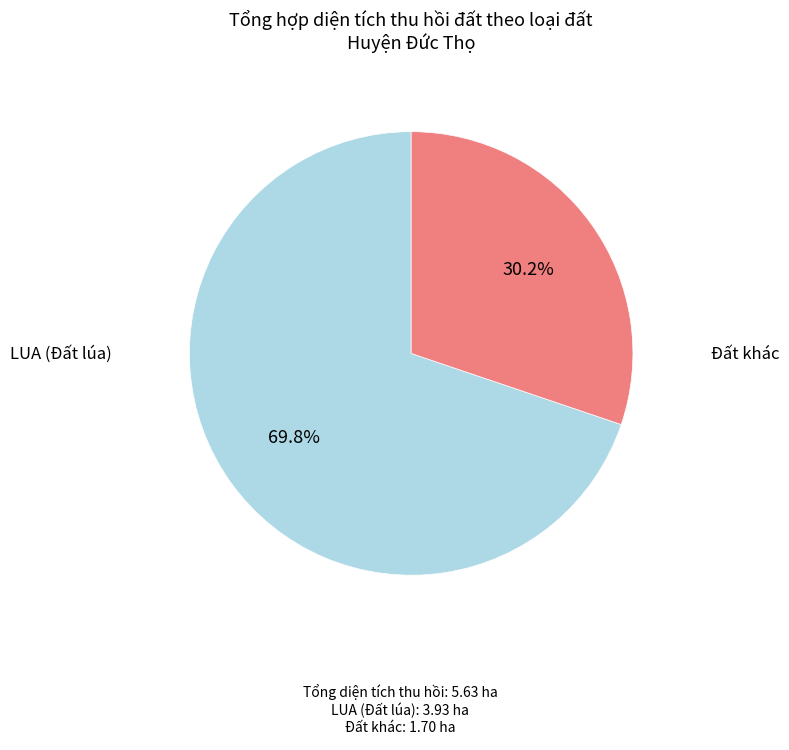

Does any single category account for the majority?

Yes